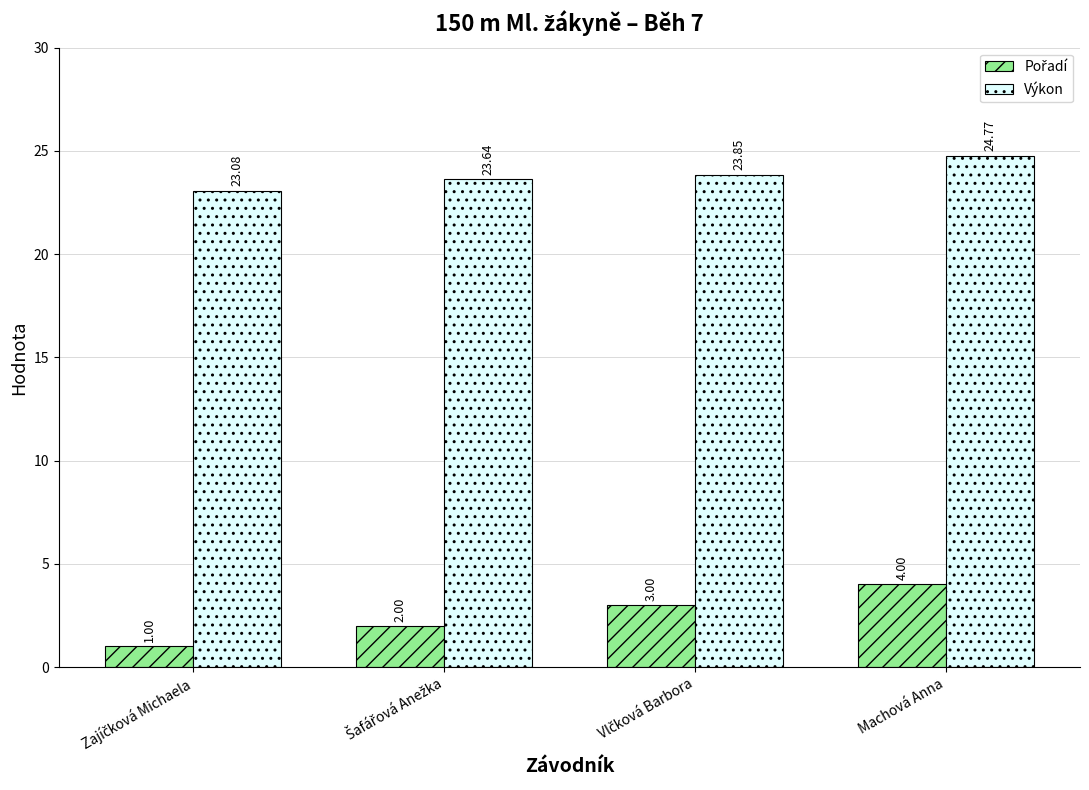

At which label does Výkon reach its peak?

Machová Anna